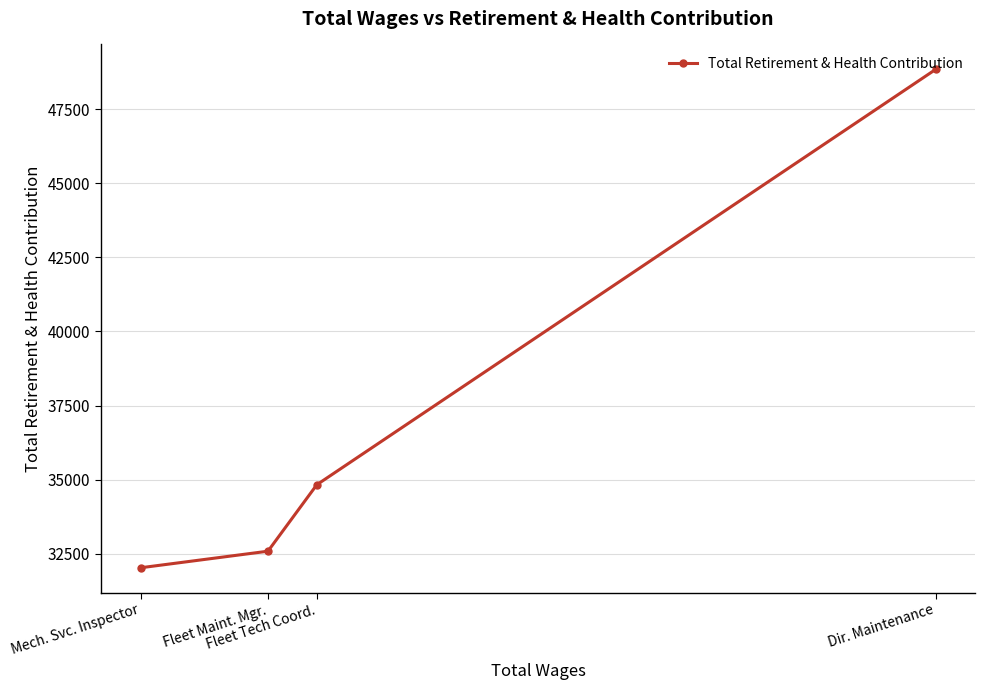

Is it true that the value at Fleet Maint. Mgr. is 32587?

True